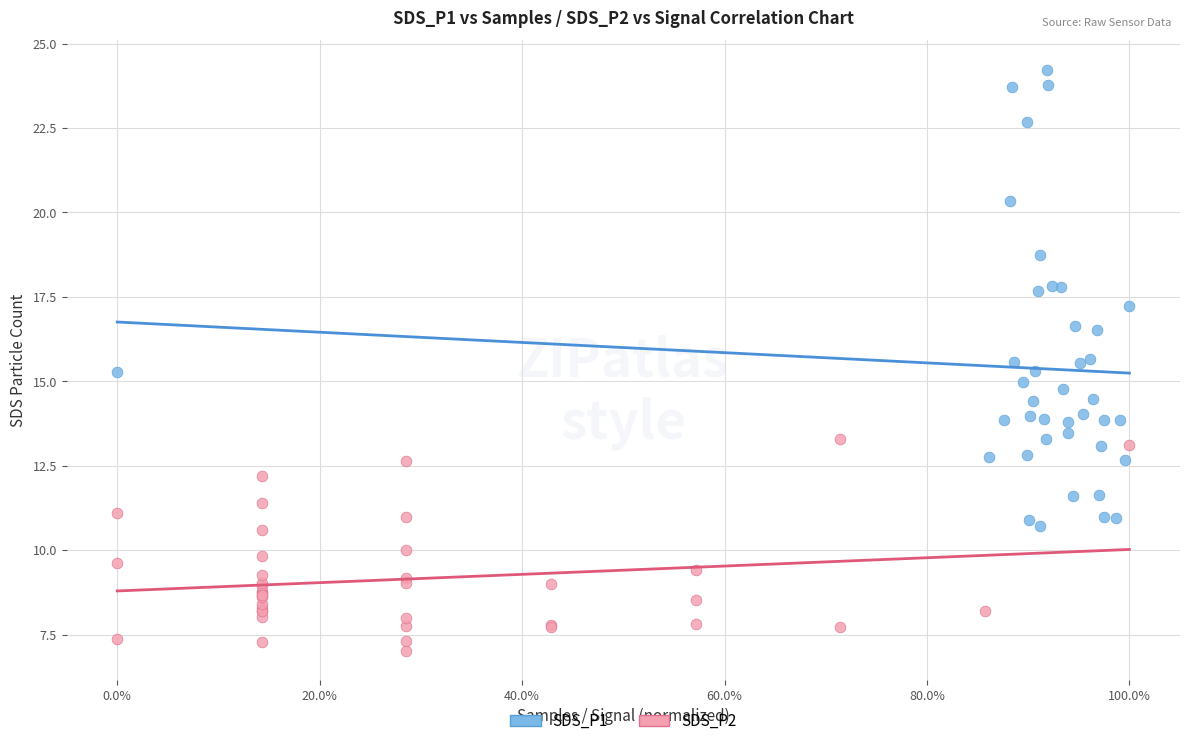

Which series has the largest Y range (max minus min)?

SDS_P1